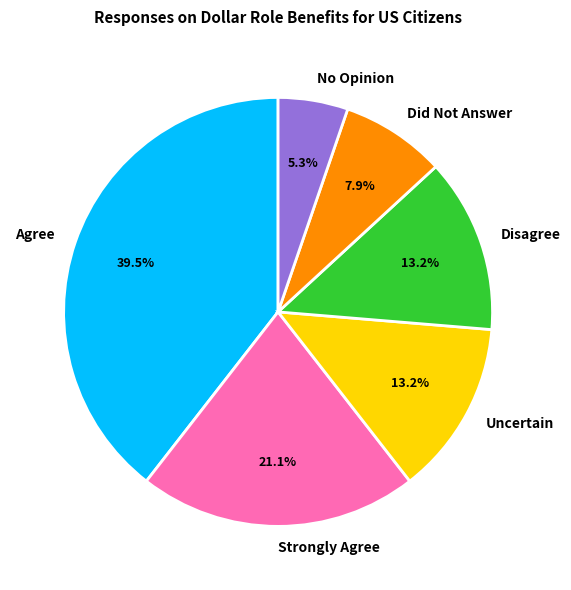

Which slice is the smallest?

No Opinion